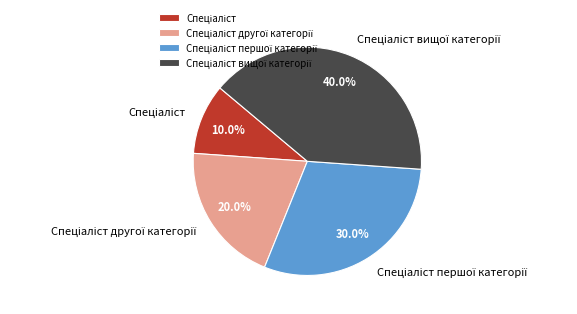

To the nearest percent, what is the difference between the largest and smallest slice percentages?

30%